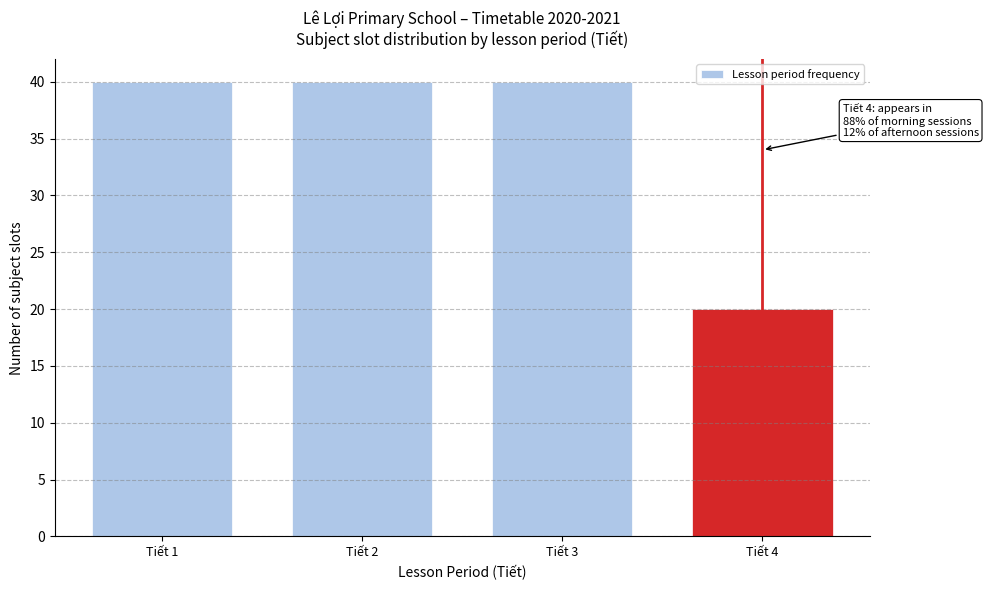

Reading left to right, list all the values displayed in this chart.

40	40	40	20